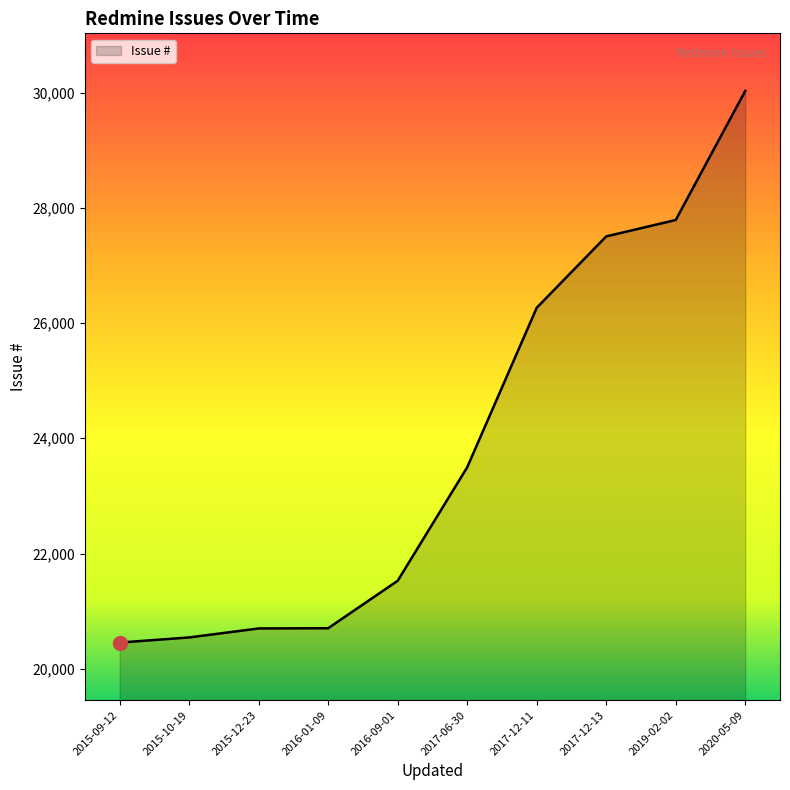

What is the difference between the second highest and second lowest values?

7247